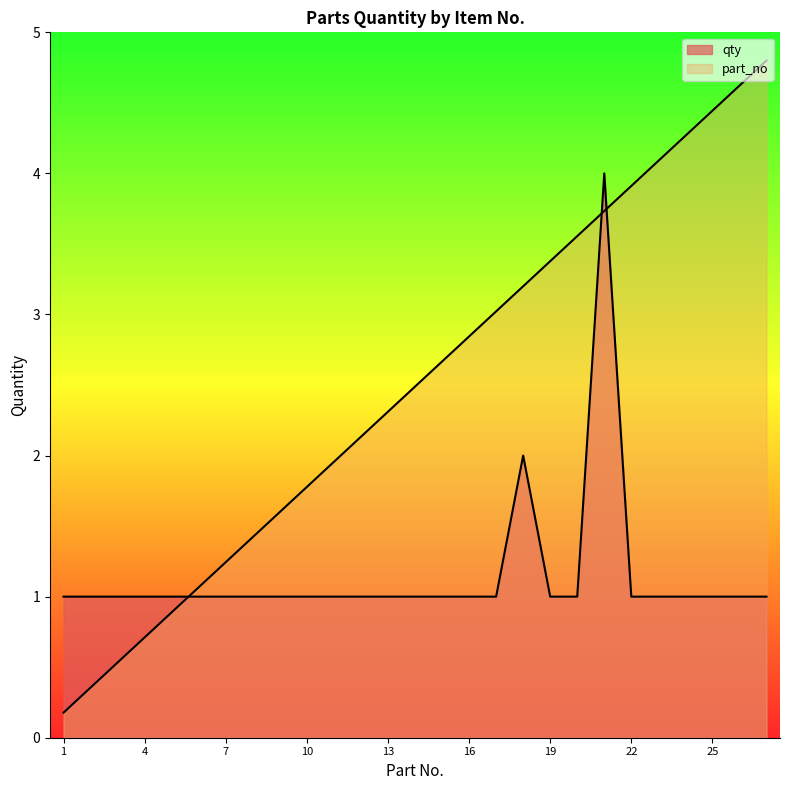

At how many categories does at least one series exceed 2?

16